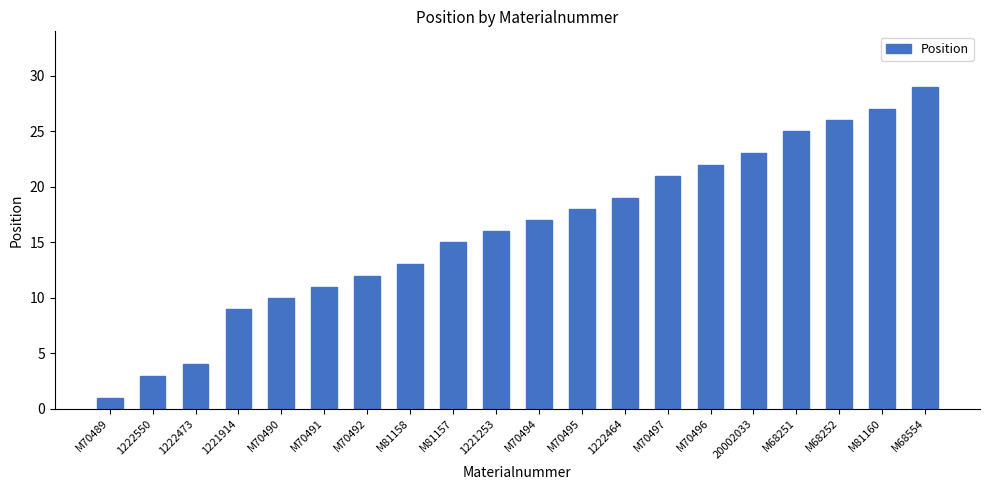

Rank the categories by value from highest to lowest.

M68554, M81160, M68252, M68251, 20002033, M70496, M70497, 1222464, M70495, M70494, 1221253, M81157, M81158, M70492, M70491, M70490, 1221914, 1222473, 1222550, M70489